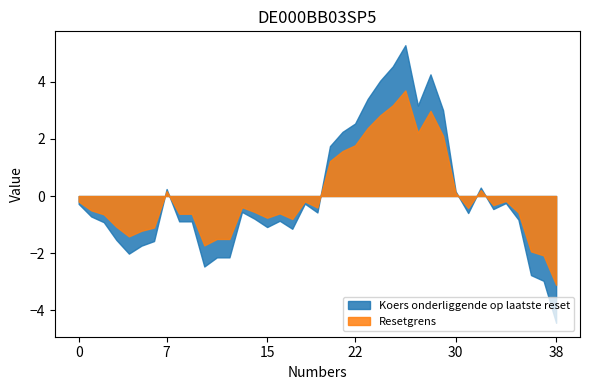

Which series has the largest range (max minus min)?

Koers onderliggende op laatste reset